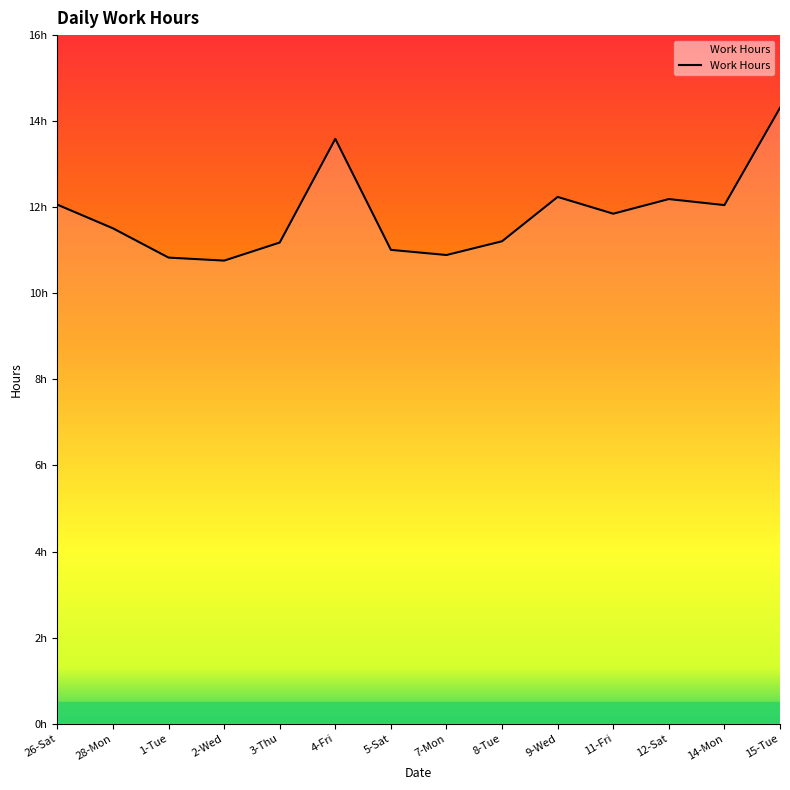

Rank the categories by value from lowest to highest.

2-Wed, 1-Tue, 7-Mon, 5-Sat, 3-Thu, 8-Tue, 28-Mon, 11-Fri, 14-Mon, 26-Sat, 12-Sat, 9-Wed, 4-Fri, 15-Tue